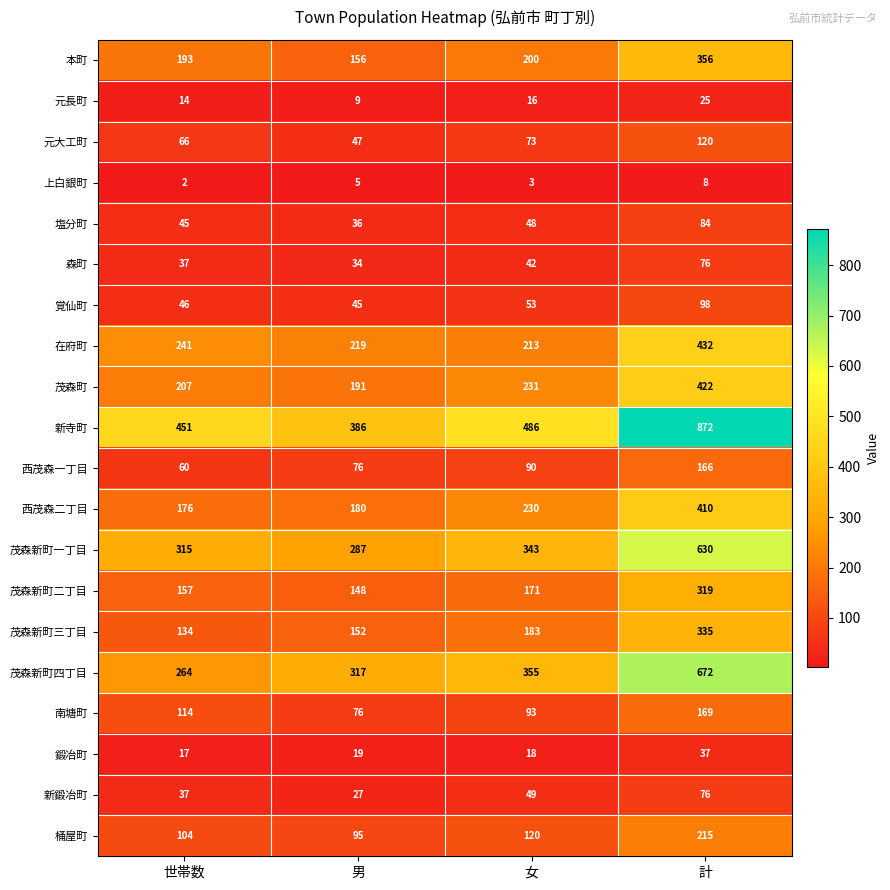

List the labels in order of 南塘町 value, largest first.

計, 世帯数, 女, 男